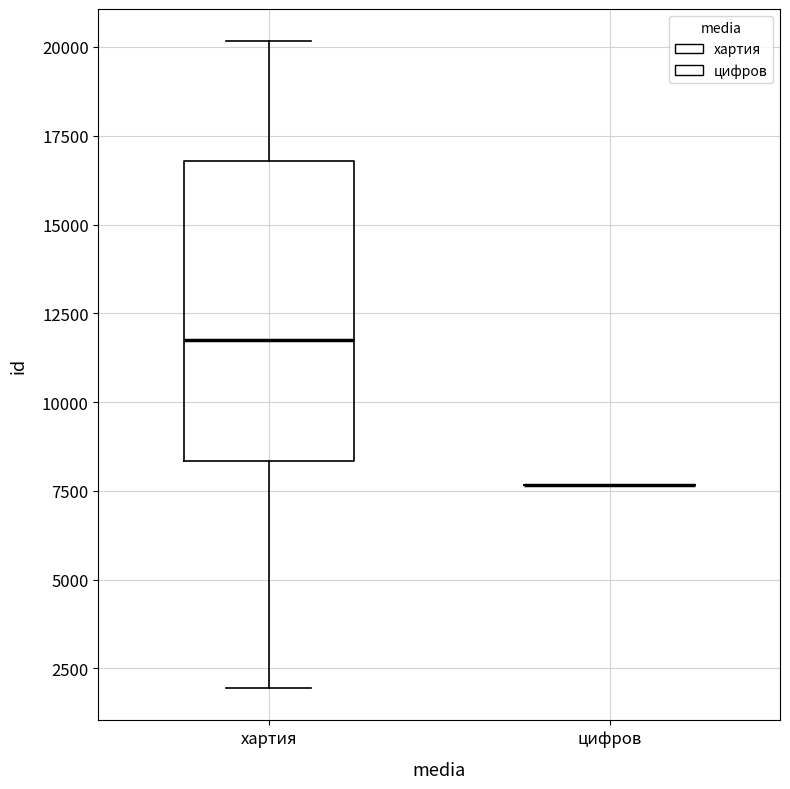

Where does the lower whisker of the box for хартия end on the y-axis? The values are not printed on the chart, so give them approximately, as read against the axis.

2000